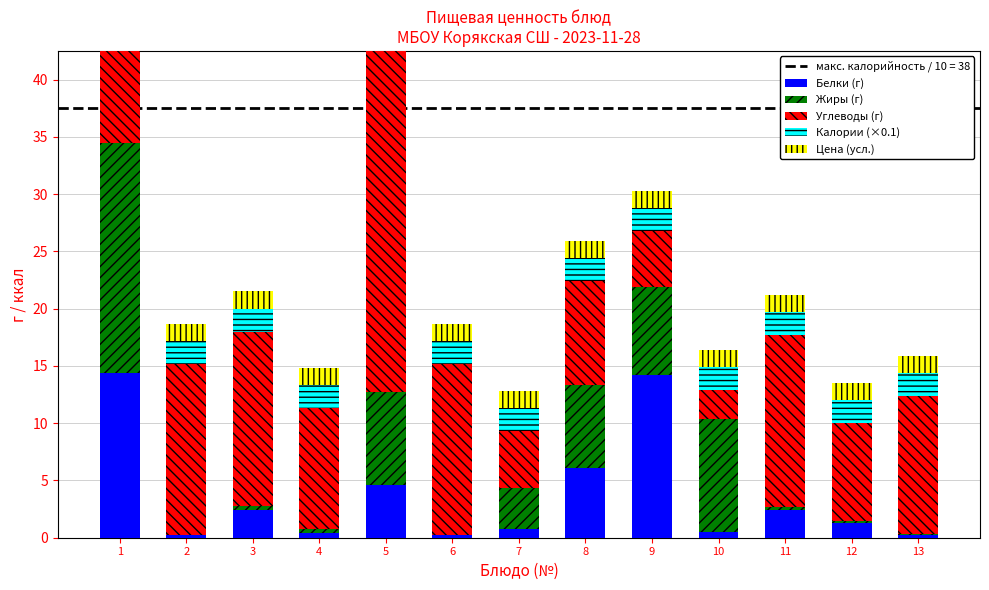

What is the difference between the Белки (г) values at 8 and 9?

8.1